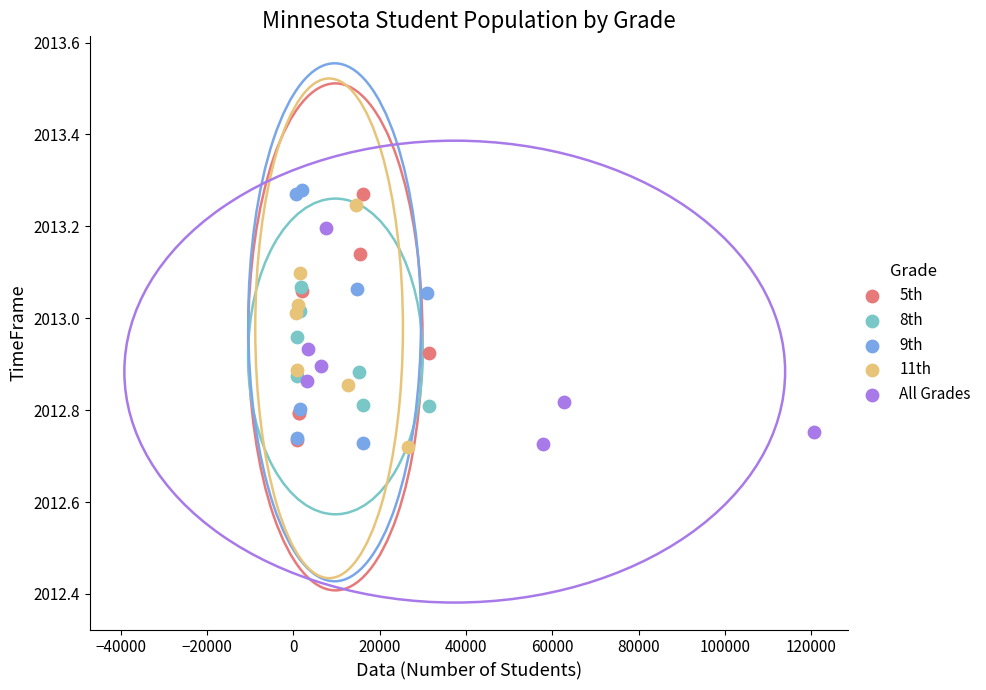

What are all the series names shown in the legend?

5th, 8th, 9th, 11th, All Grades